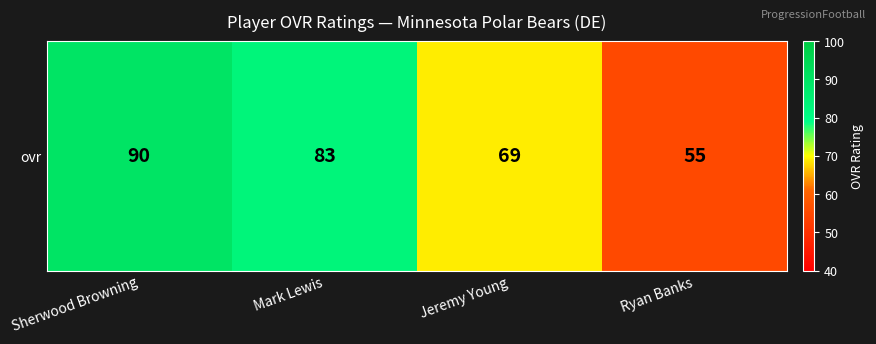

Approximately how many times larger is the value at Ryan Banks compared to Jeremy Young?

0.8